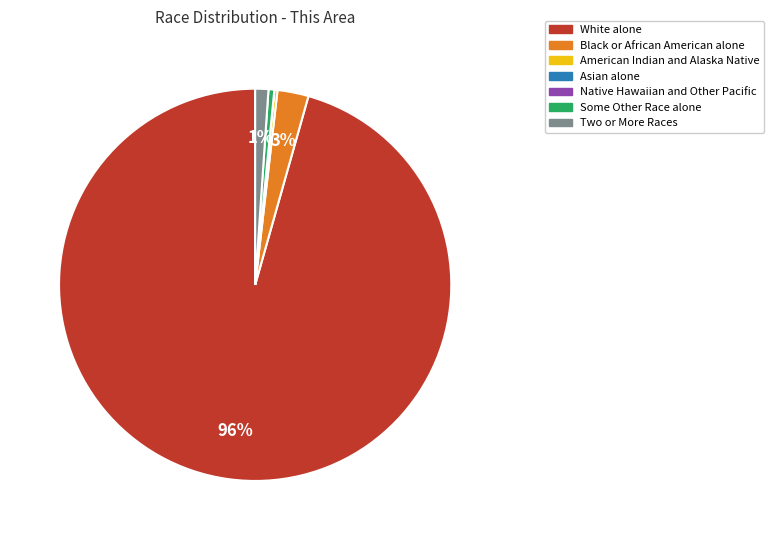

To the nearest percent, what is the difference between the largest and smallest slice percentages?

96%